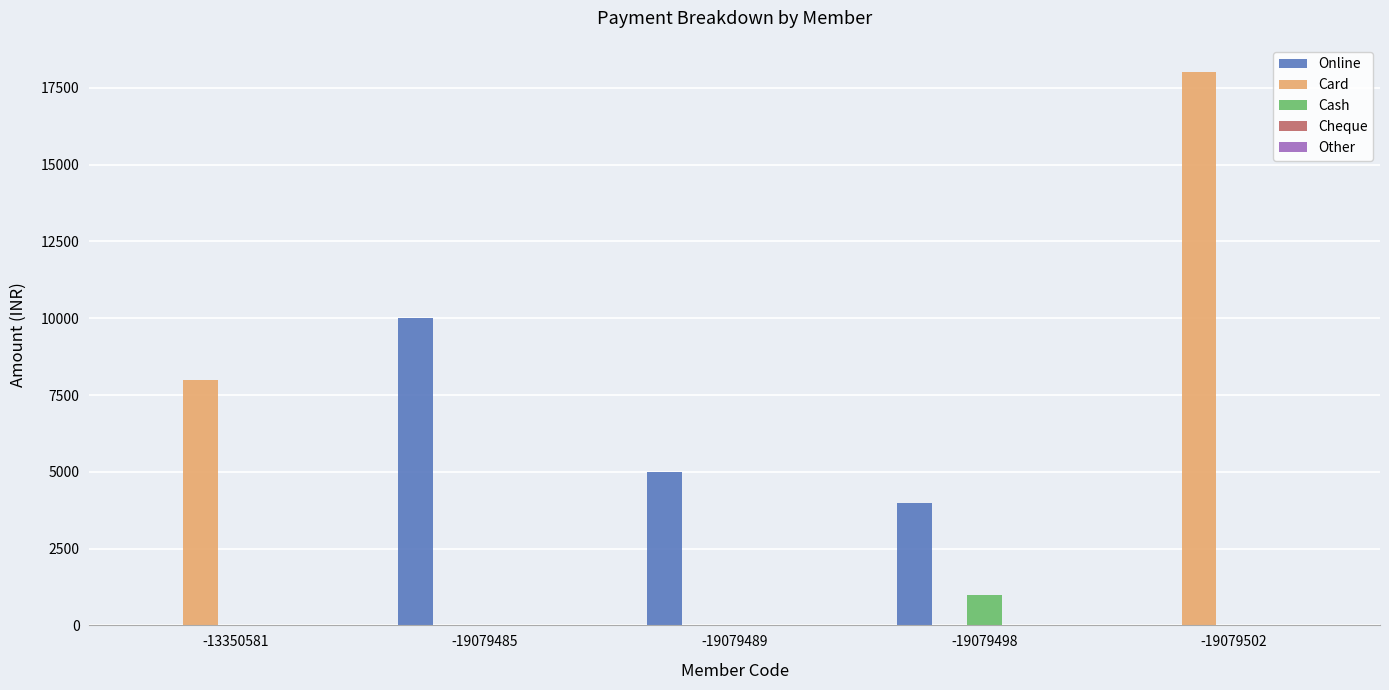

At which label is Card closest to 9000?

-13350581